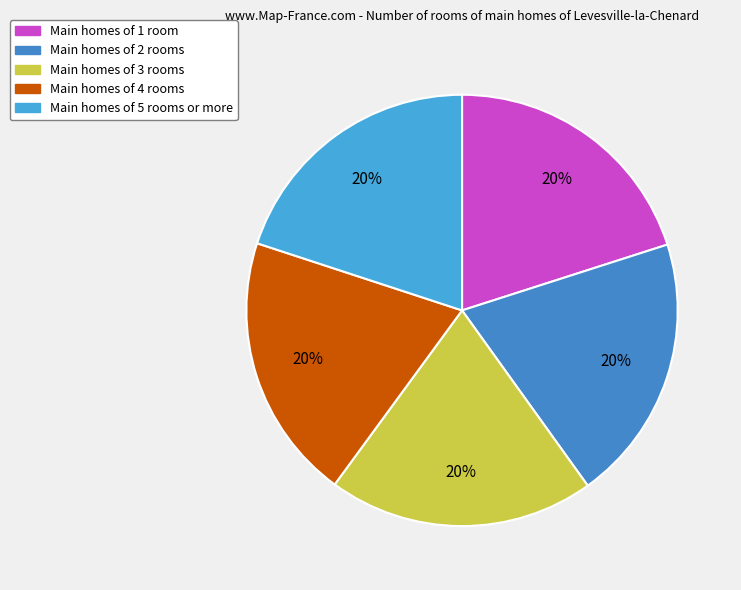

How many segments does this pie chart have?

5